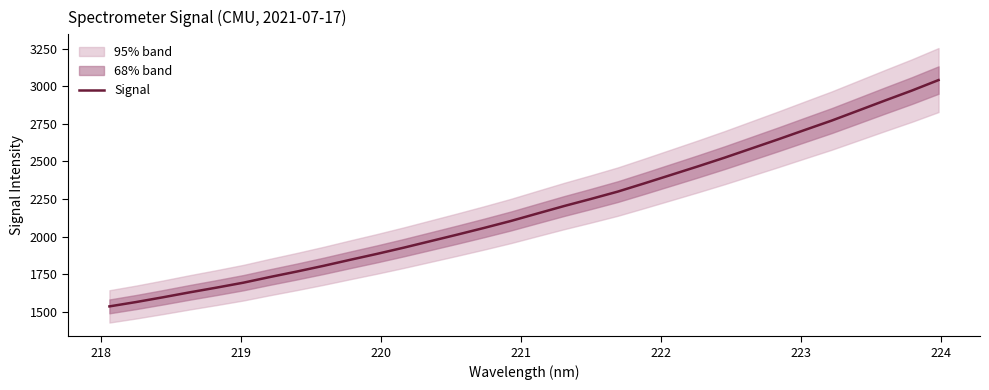

Is this an area chart (filled region under the line)?

No